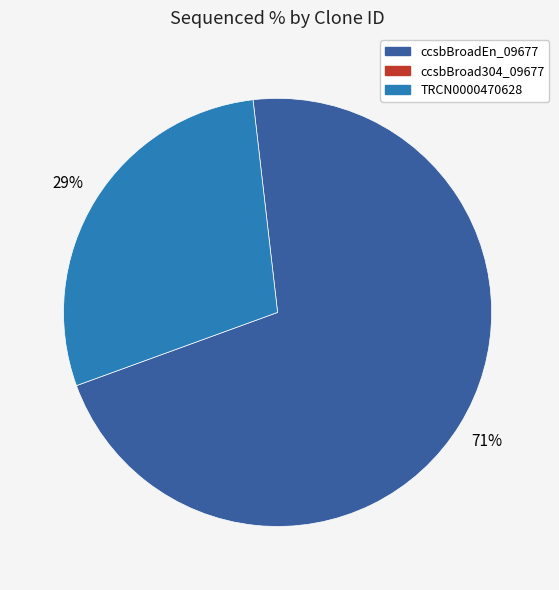

Is there a majority slice in this chart?

Yes